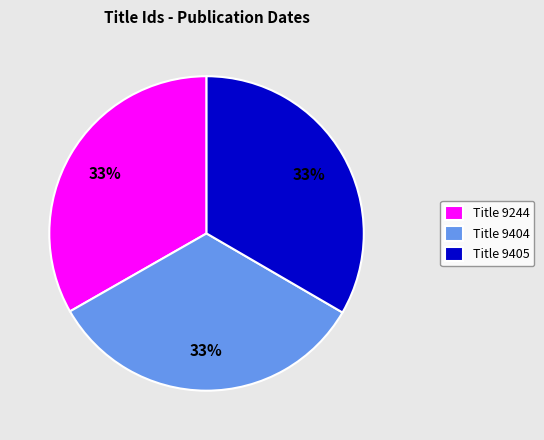

To the nearest percent, what is the combined percentage of Title 9404 and Title 9244?

67%